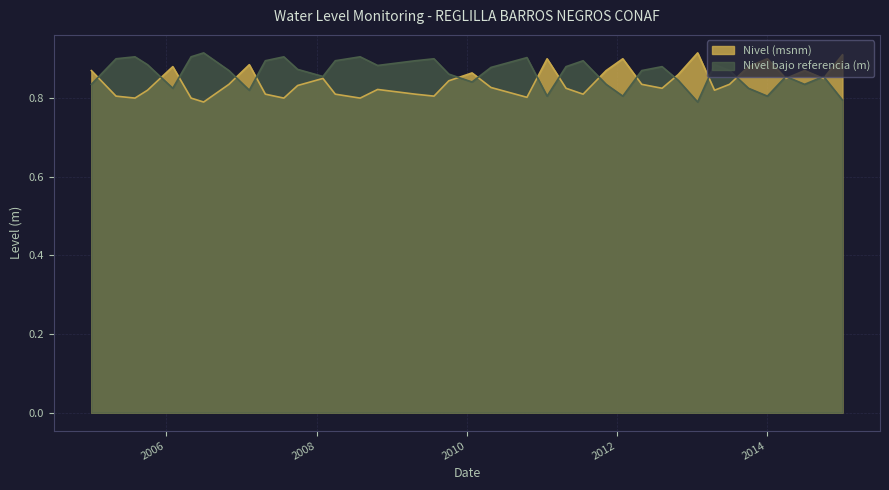

How many lines are shown in the chart?

2